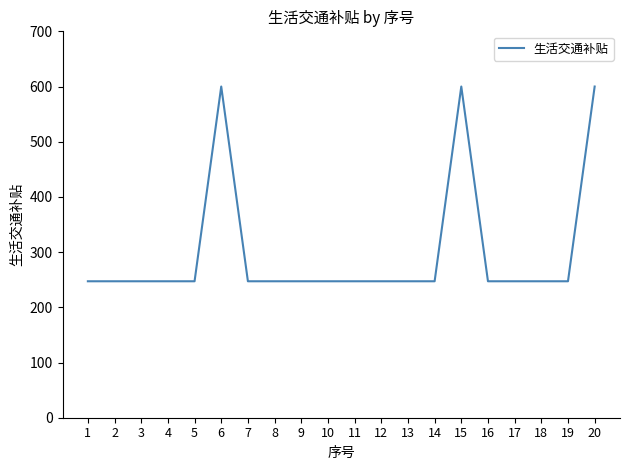

Which has a higher value, 6 or 19?

6